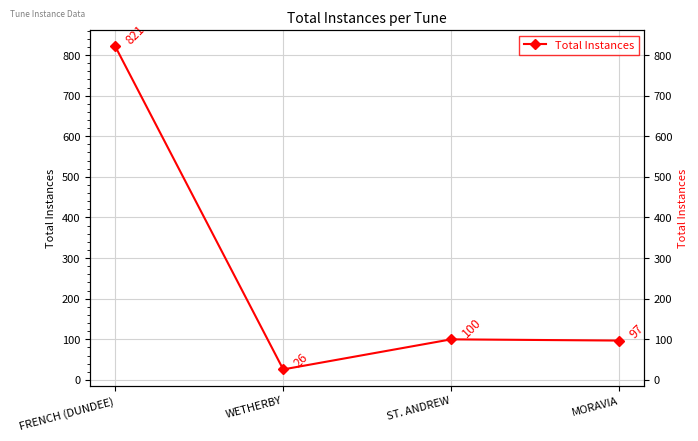

What is the label of the 3rd point from the left?

ST. ANDREW